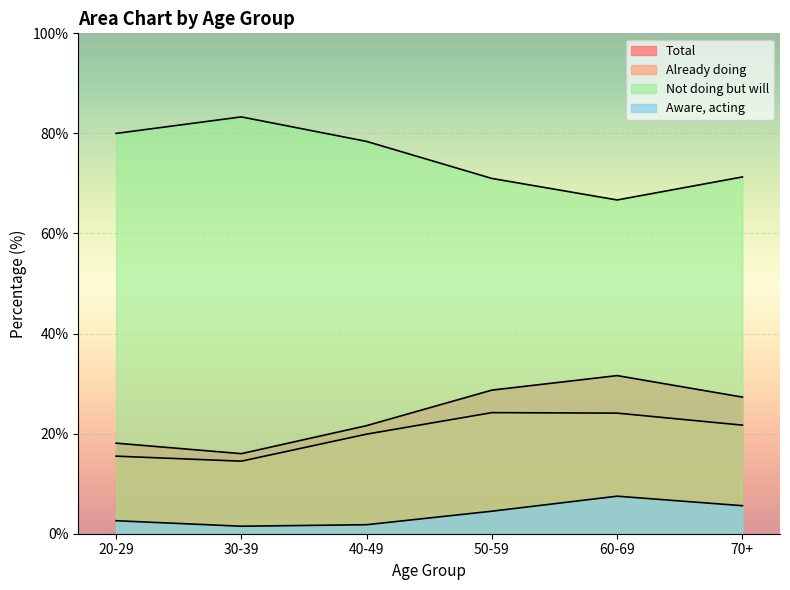

What are all the series names shown in the legend?

Total, Already doing, Not doing but will, Aware, acting